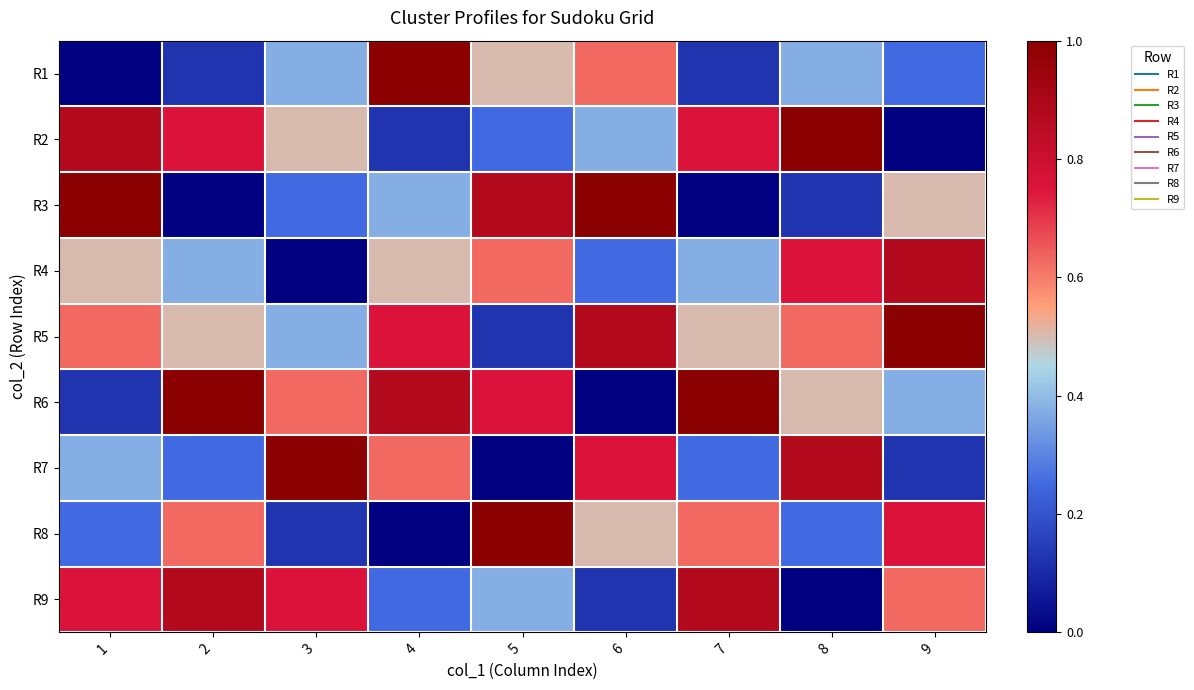

What is the difference between the highest and lowest values at 7?

1.0